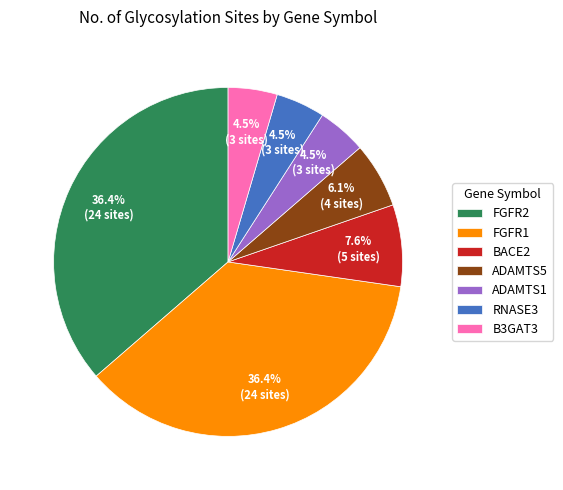

Is there any slice that represents more than half of the pie?

No